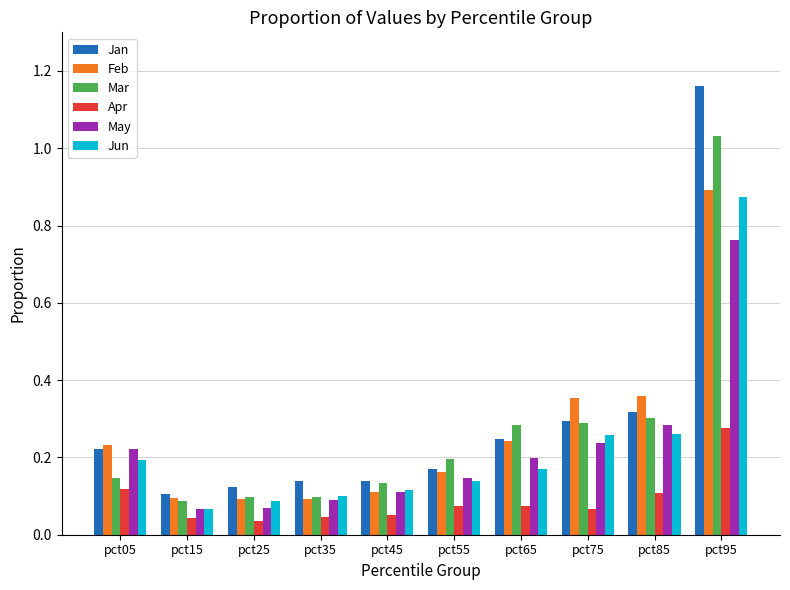

The value of Jun at pct95 is 0.9. True or false?

True